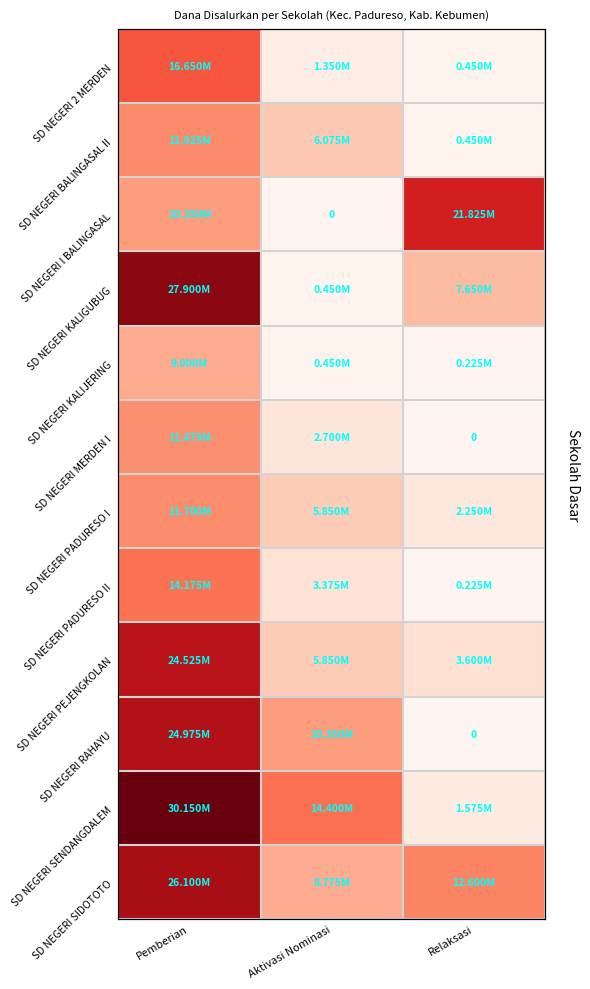

Rank the categories by SD NEGERI PEJENGKOLAN value from lowest to highest.

Relaksasi, Aktivasi Nominasi, Pemberian